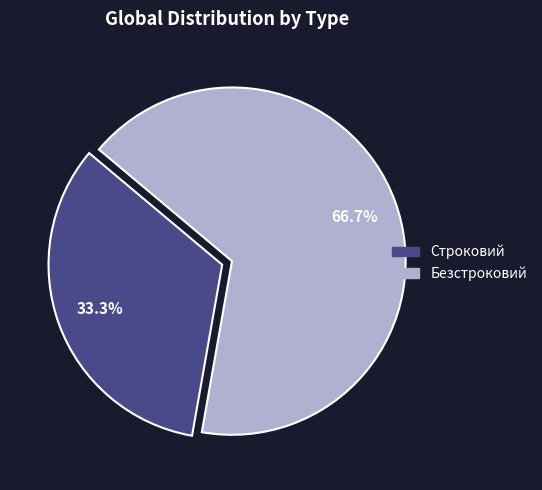

Is it true that Строковий is 33% of the pie?

True